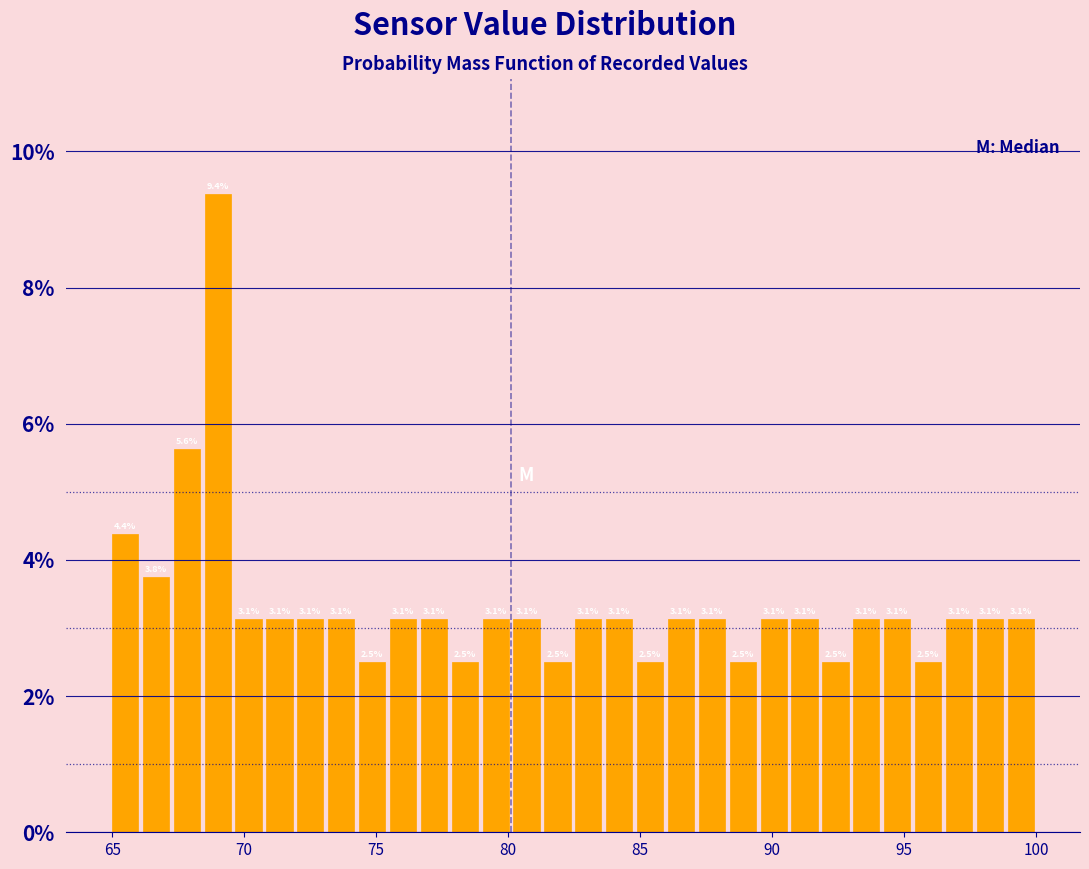

Around what value on the x-axis is the tallest bar? Give the approximate position of its centre, as read against the axis.

69.0